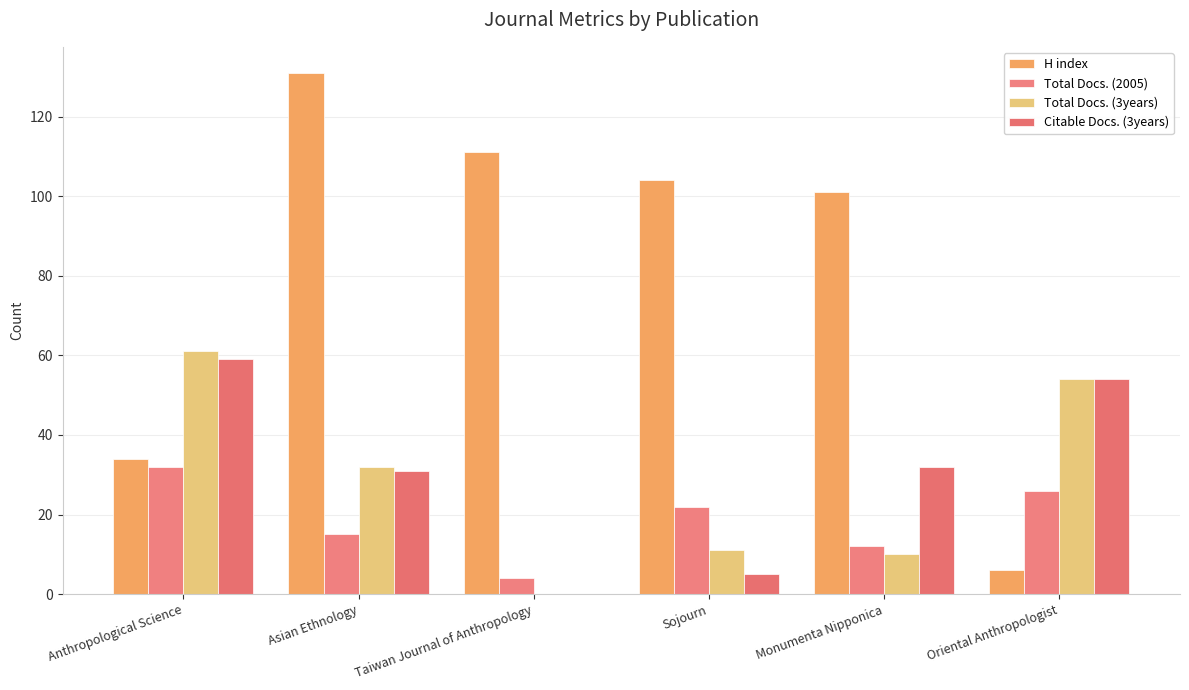

The H index series shows 111 at Taiwan Journal of Anthropology. True or false?

True